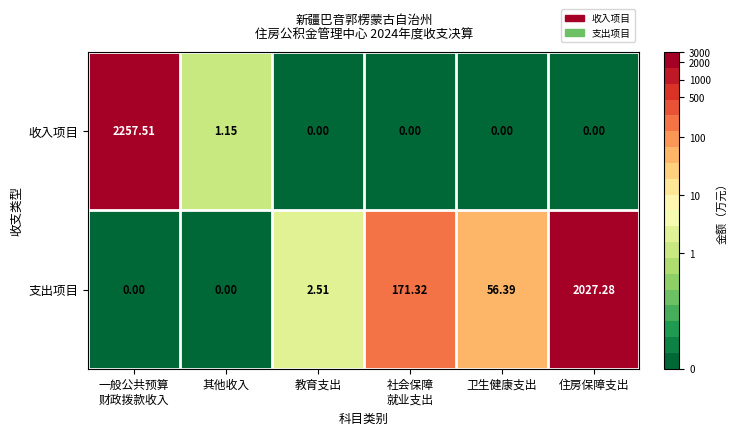

Rank the series at 其他收入 from highest to lowest value.

收入项目, 支出项目